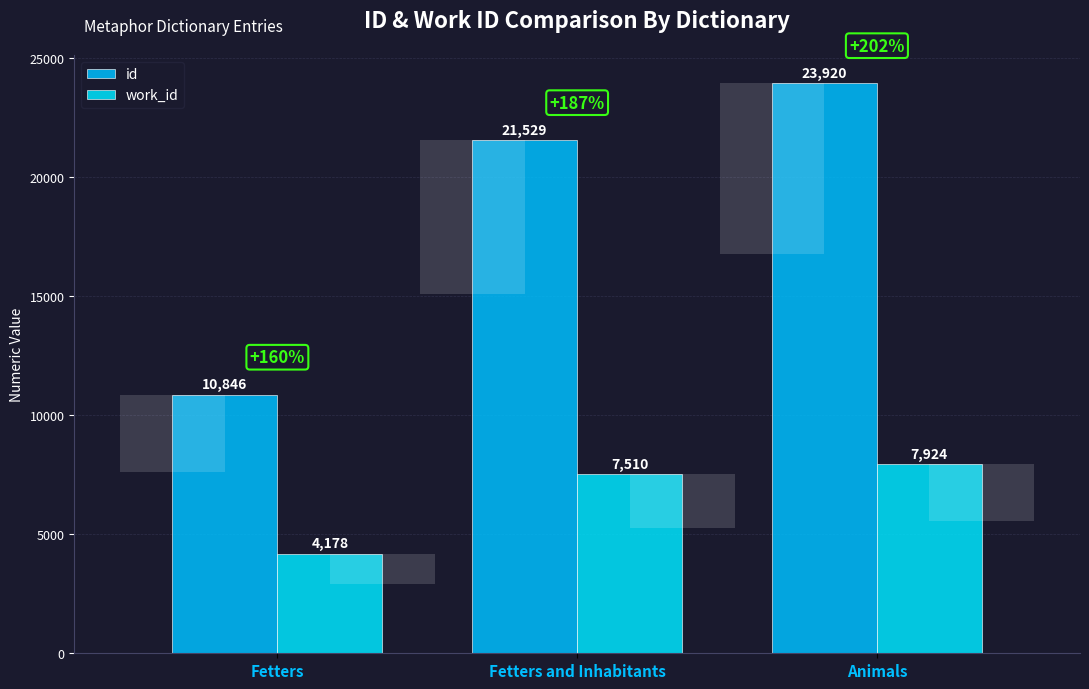

The value of work_id at Animals is 13422. True or false?

False